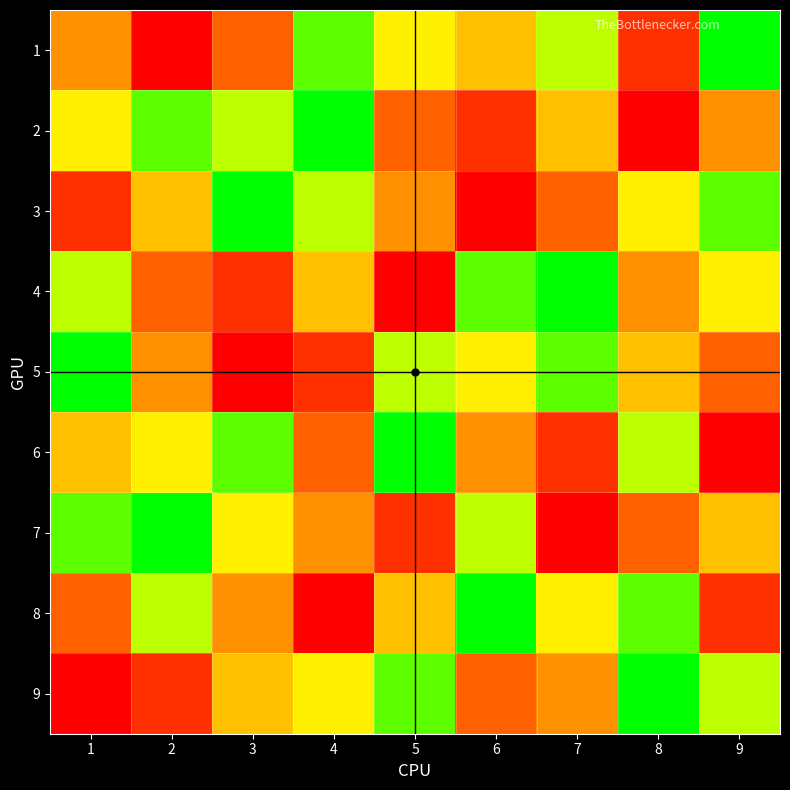

At 7, list the series in order from largest to smallest.

4, 5, 1, 8, 2, 9, 3, 6, 7